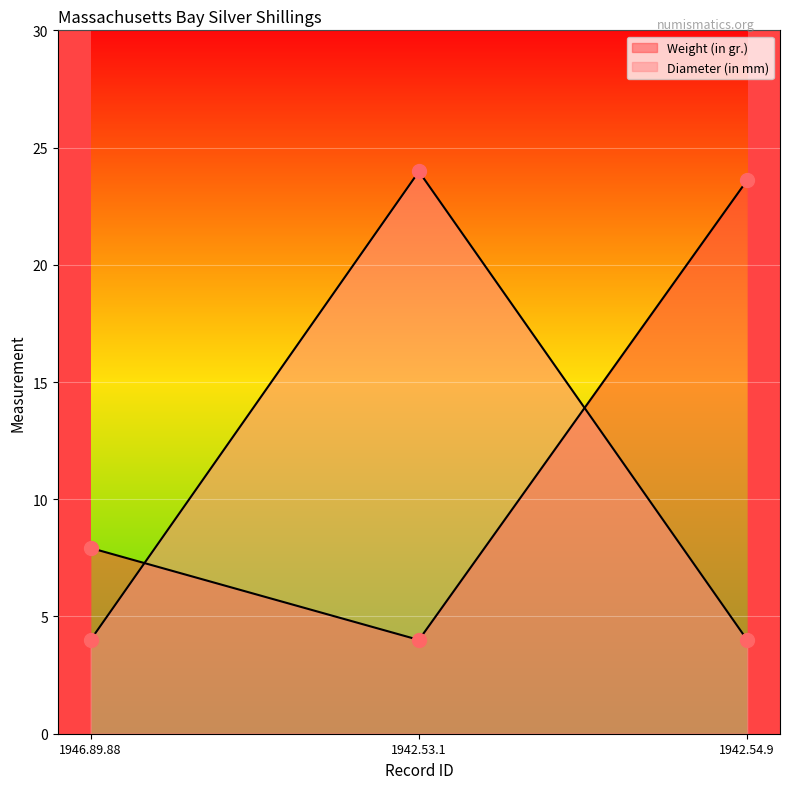

At how many categories does at least one series exceed 9?

2